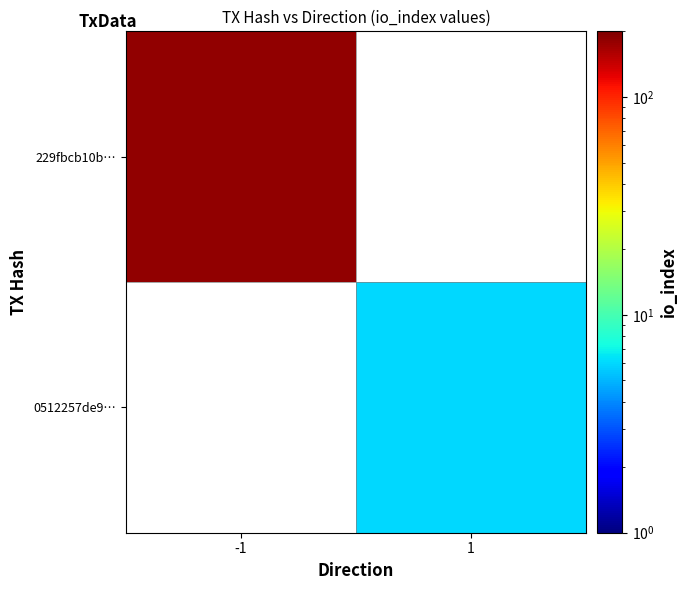

The 0512257de9… series shows 6.0 at 1. True or false?

True